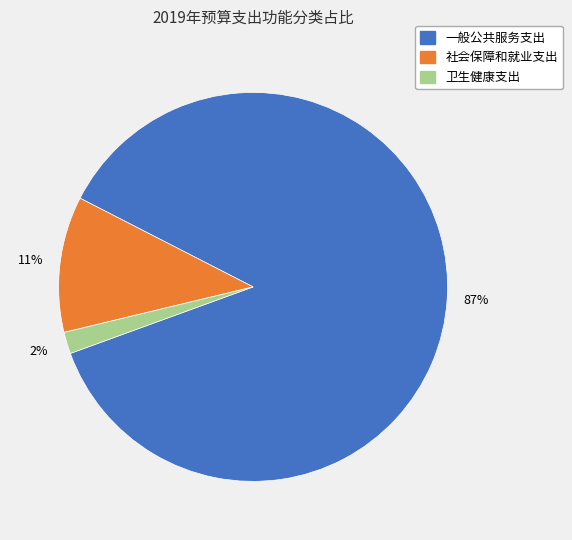

Is the sum of 一般公共服务支出 and 社会保障和就业支出 greater than half?

Yes